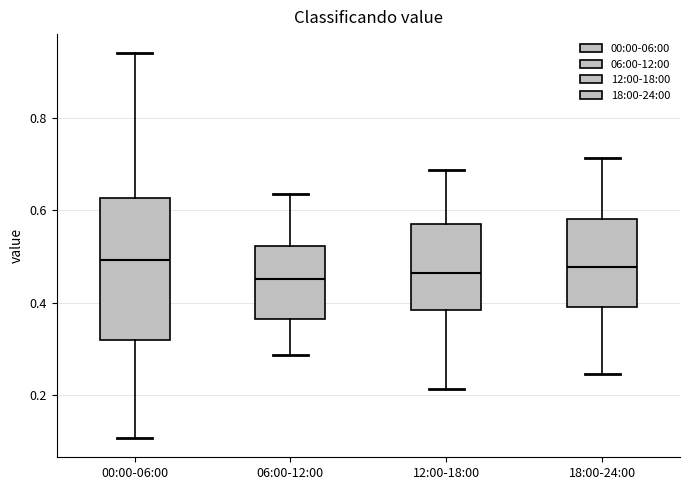

Where does the lower whisker of the box for 12:00-18:00 end on the y-axis? The values are not printed on the chart, so give them approximately, as read against the axis.

0.22